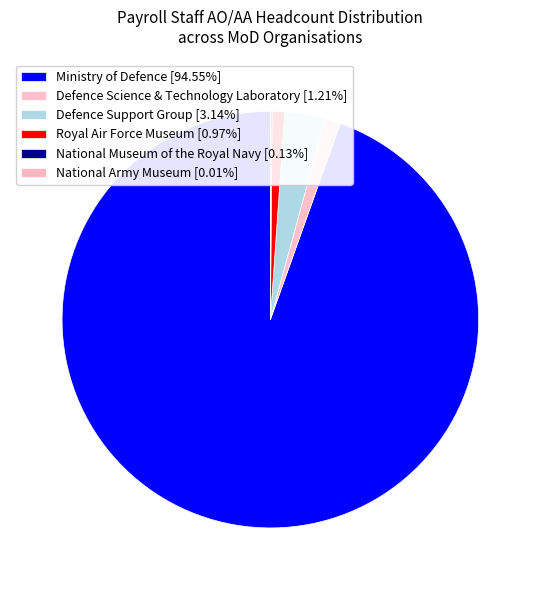

What is the majority slice?

Ministry of Defence